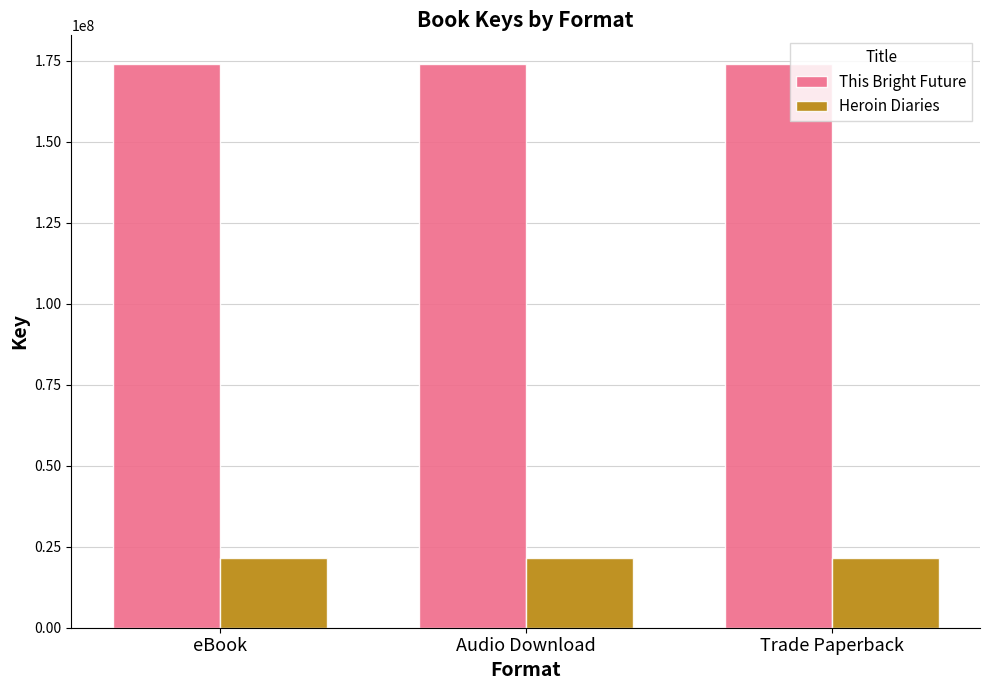

Reading left to right, extract all data points from this chart.

This Bright Future: eBook=174070334	Audio Download=174070334	Trade Paperback=174070334
Heroin Diaries: eBook=21478977	Audio Download=21478977	Trade Paperback=21478977